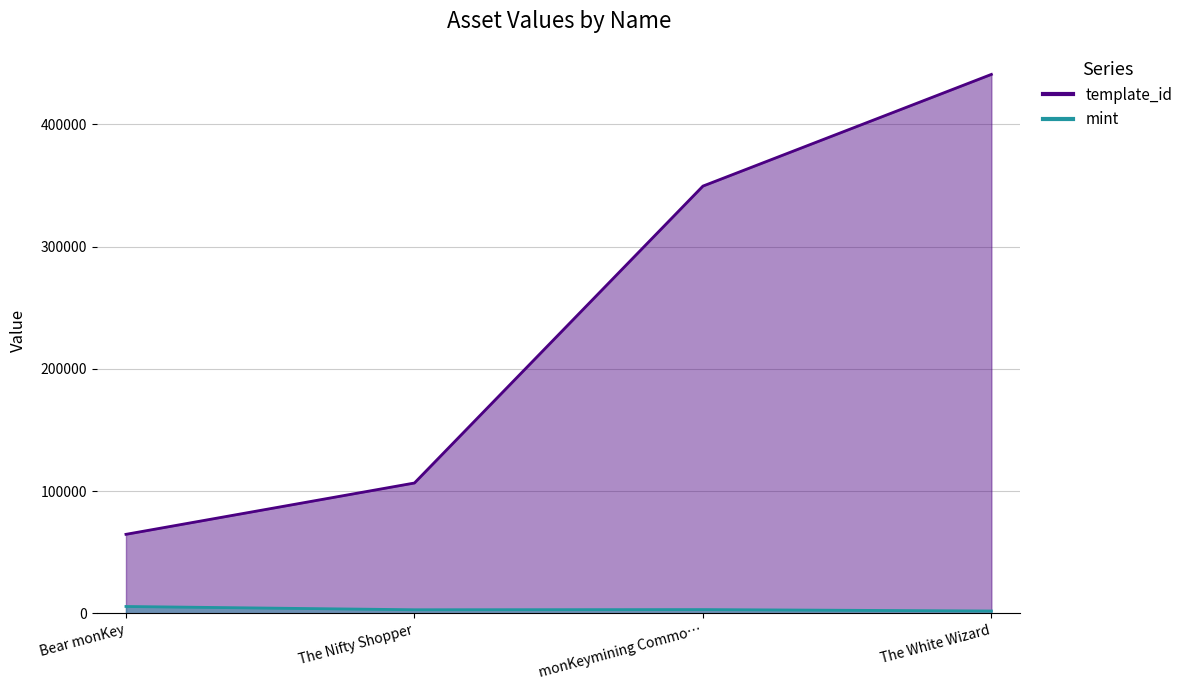

What is the difference between the template_id values at Bear monKey and monKeymining Commo…?

284863